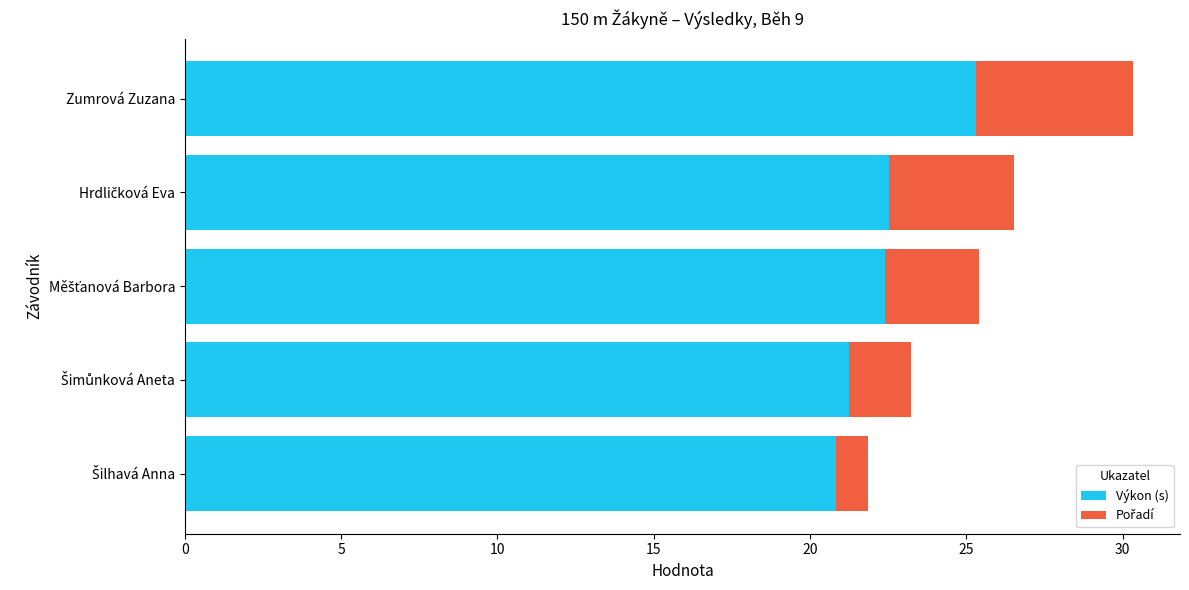

Is it true that Výkon (s) equals 25.3 at Zumrová Zuzana?

True